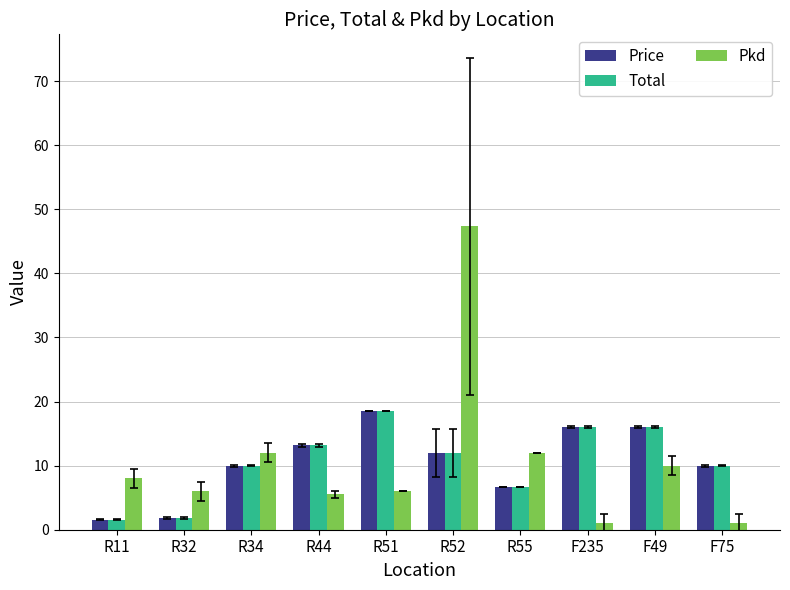

Count the number of data series in this chart.

3